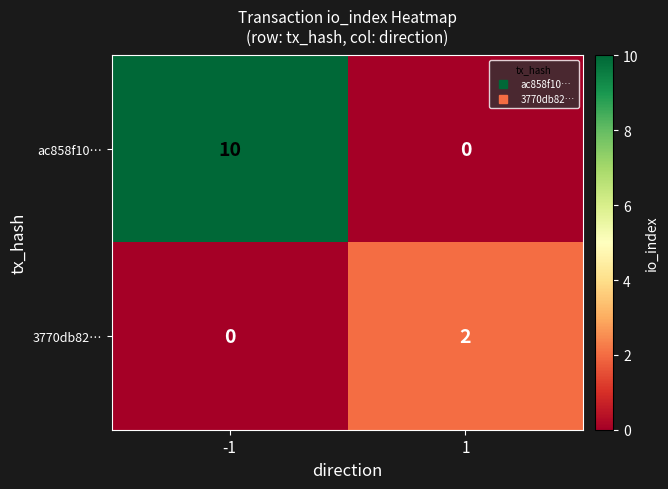

Is it true that 3770db82… equals 0 at -1?

True